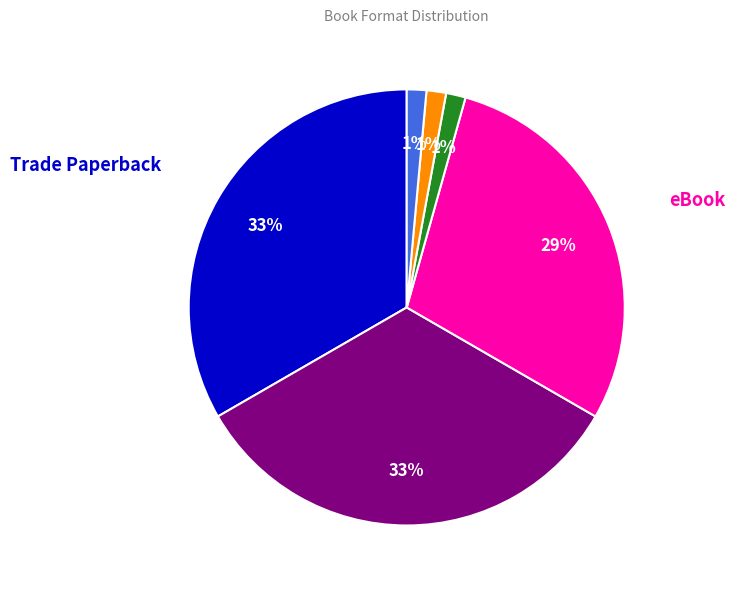

To the nearest percent, what is the average slice percentage?

17%